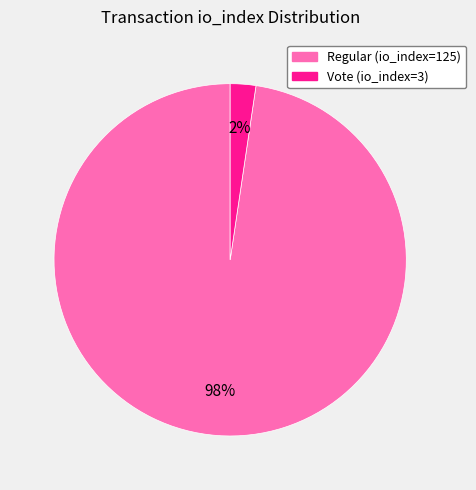

To the nearest percent, what portion does Vote (io_index=3) represent?

2%